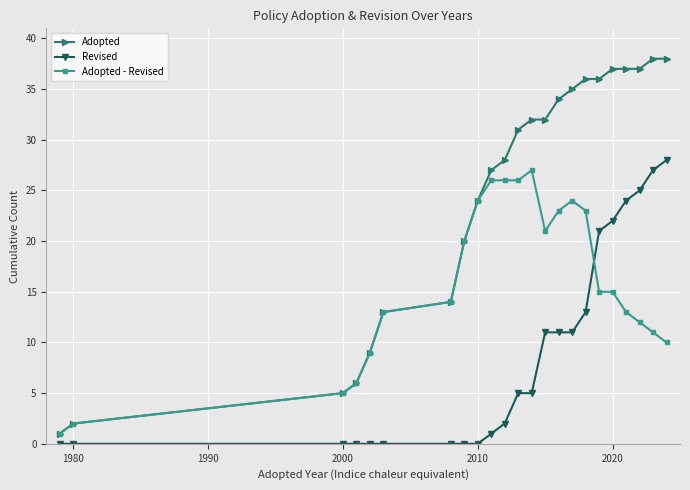

What is the maximum value for Revised?

28